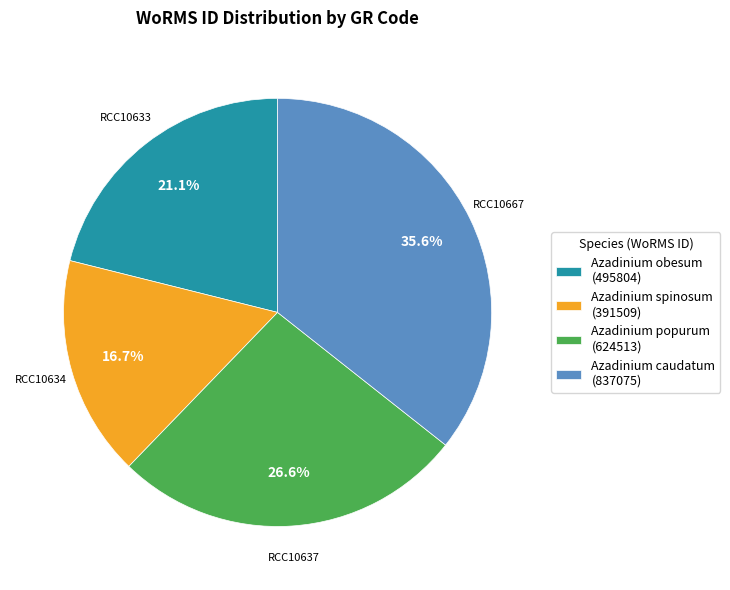

Rank the categories by value from lowest to highest.

Azadinium spinosum (391509), Azadinium obesum (495804), Azadinium popurum (624513), Azadinium caudatum (837075)